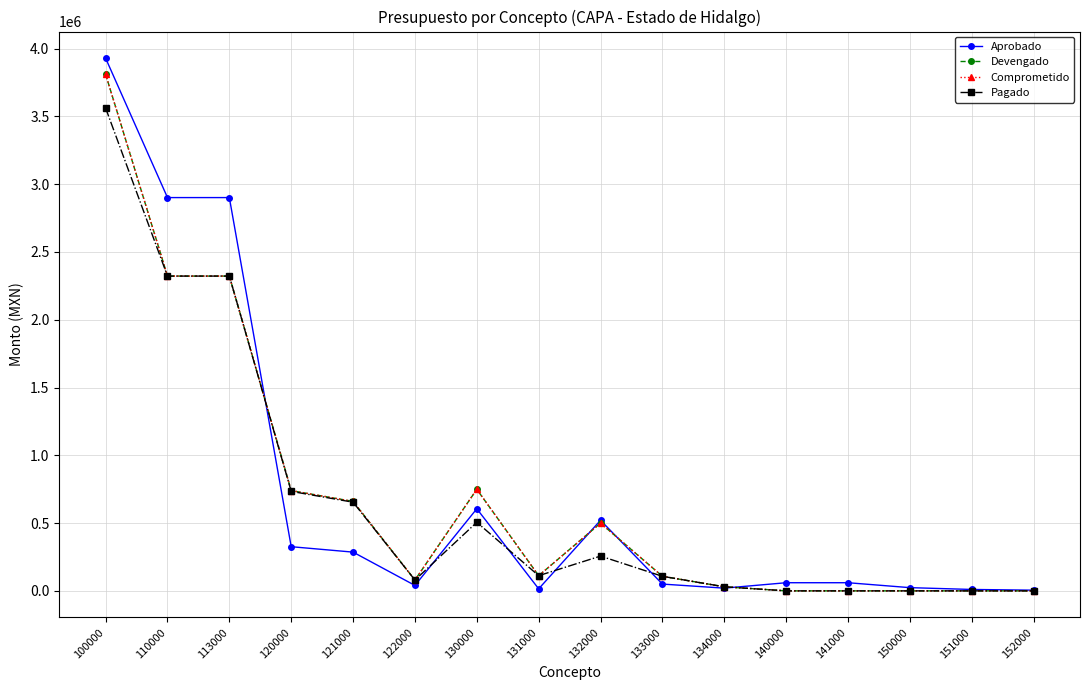

Between 134000 and 150000, which series saw the biggest shift?

Devengado